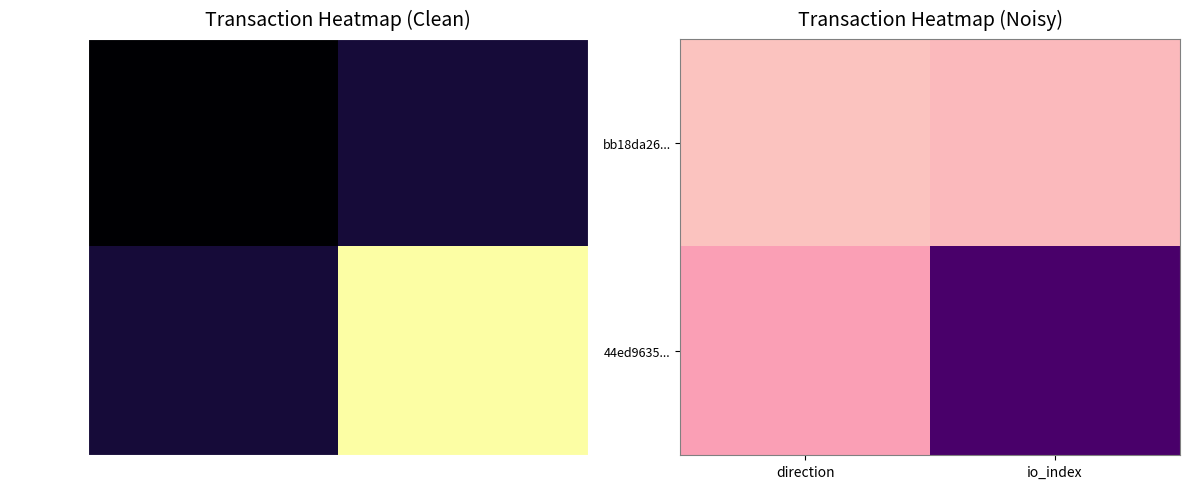

At how many categories does at least one series exceed 0?

2